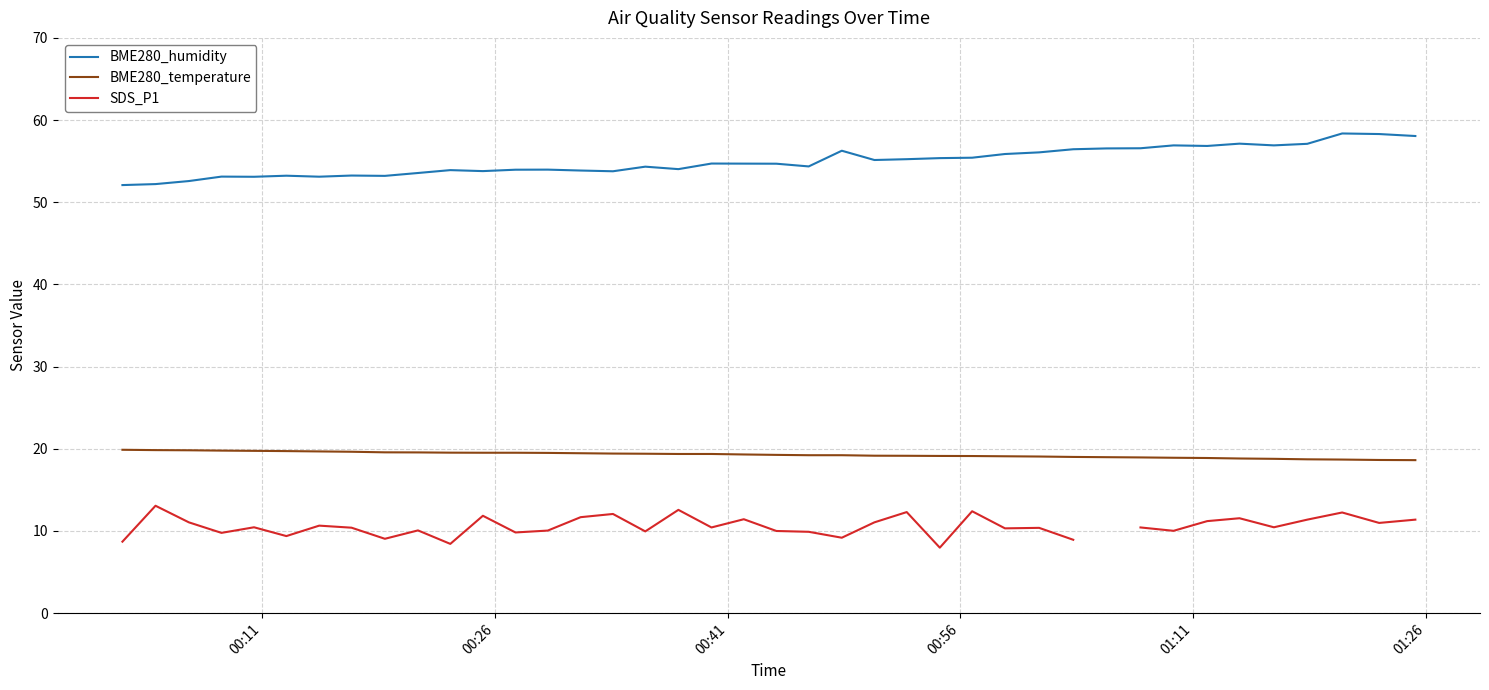

True or false: BME280_temperature and BME280_humidity intersect in this chart.

False